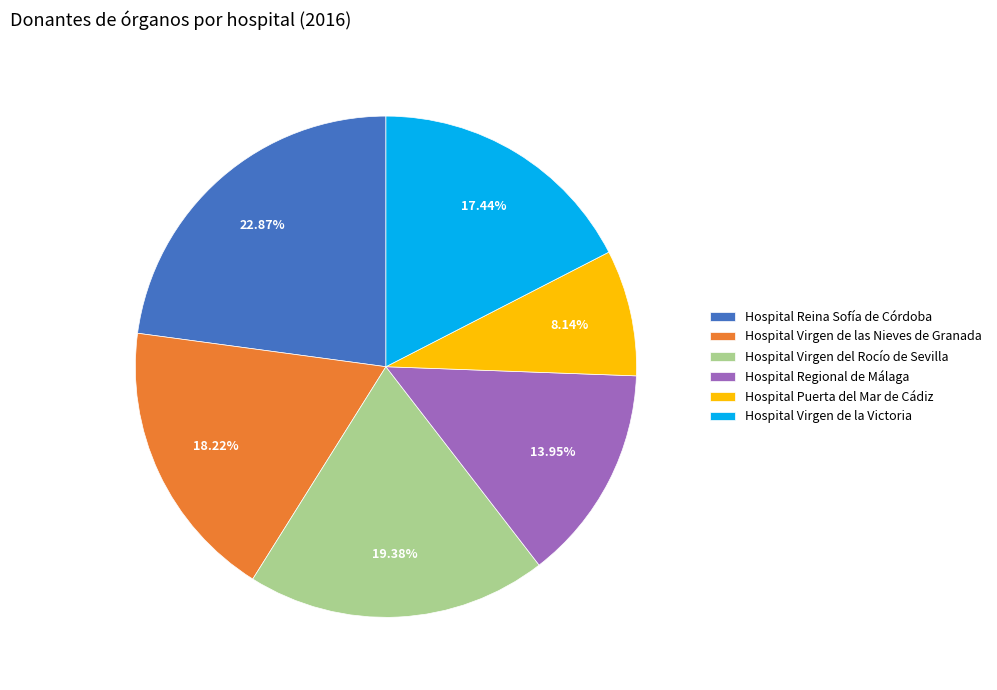

What is the total percentage of Hospital Virgen de las Nieves de Granada and Hospital Regional de Málaga?

32.2%